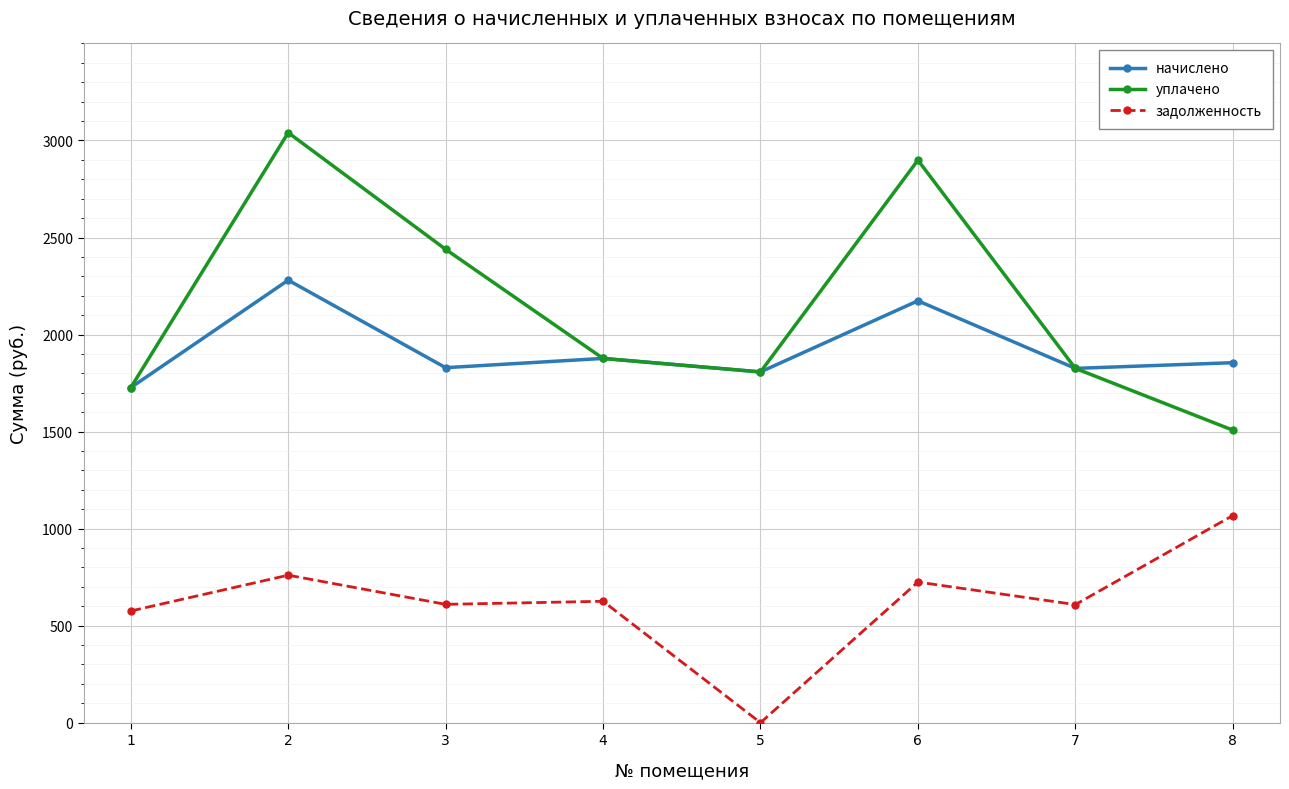

How many interior local peaks does the уплачено series have?

2